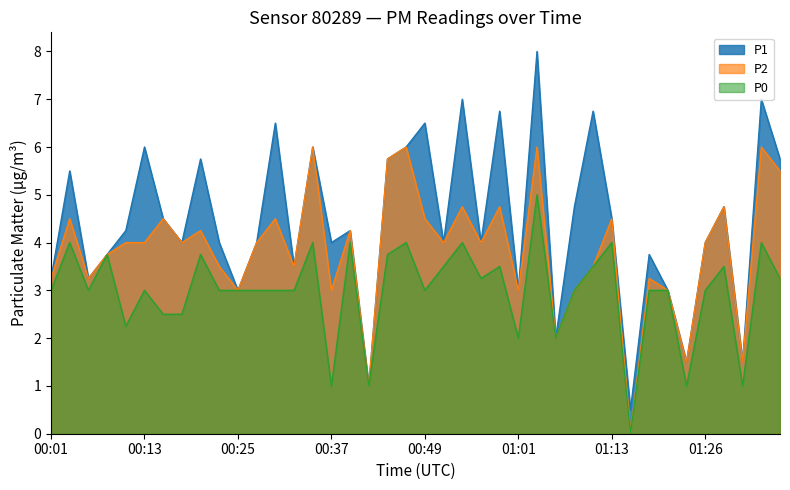

Between 00:42 and 01:11, which series saw the biggest shift?

P1